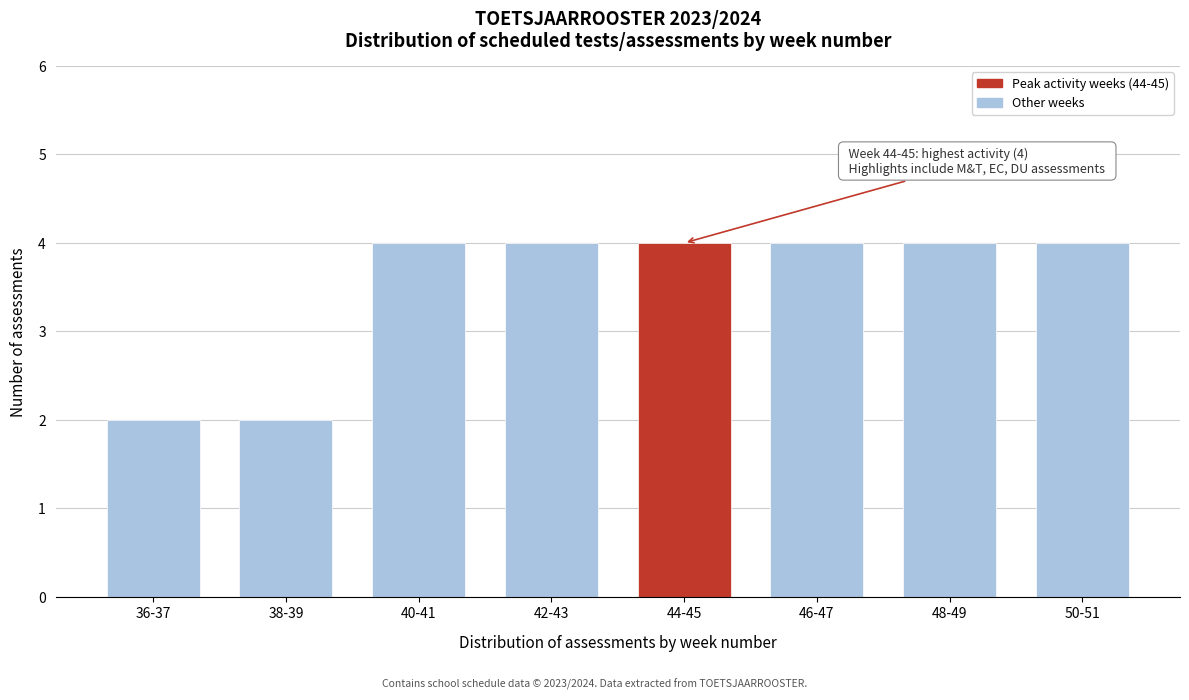

Reading right to left, transcribe all the data shown in this chart.

4	4	4	4	4	4	2	2